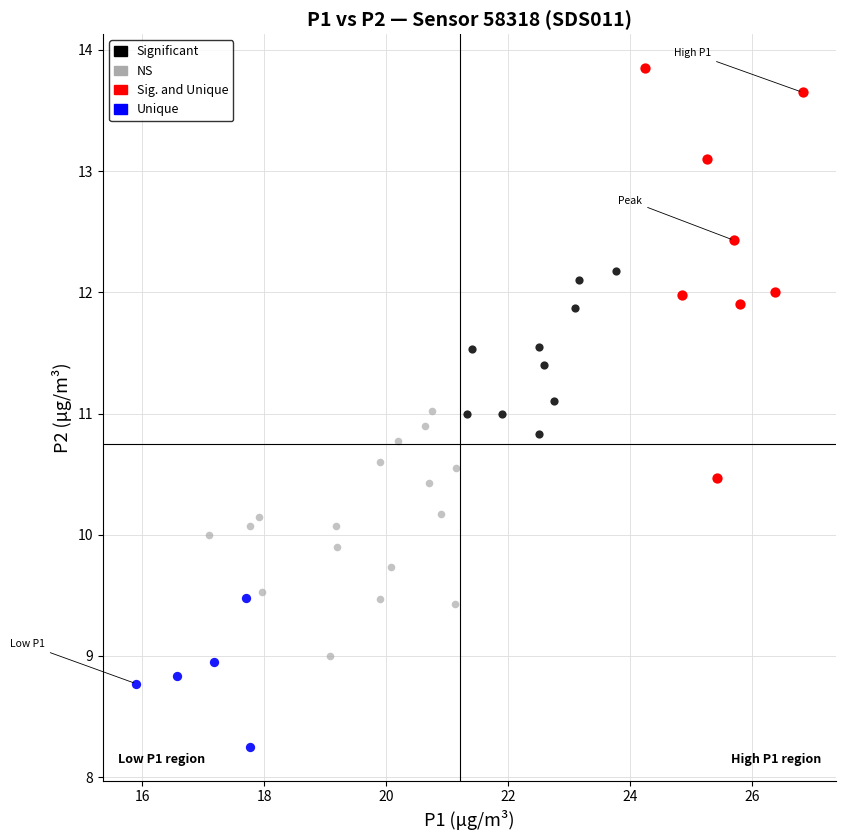

Which series contains the lowest Y value?

Unique